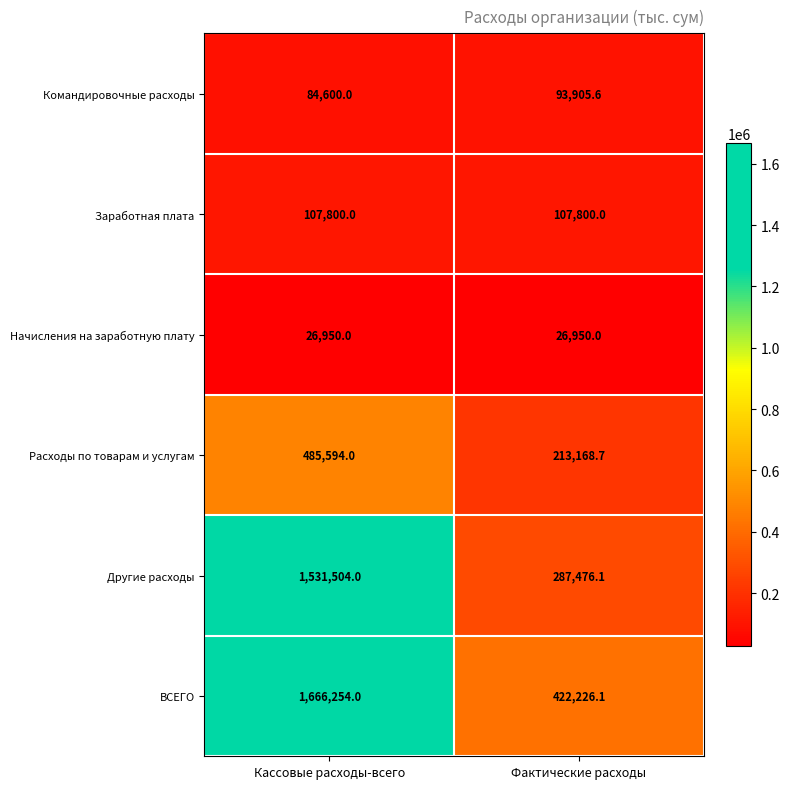

The Начисления на заработную плату series shows 44964.8 at Кассовые расходы-всего. True or false?

False